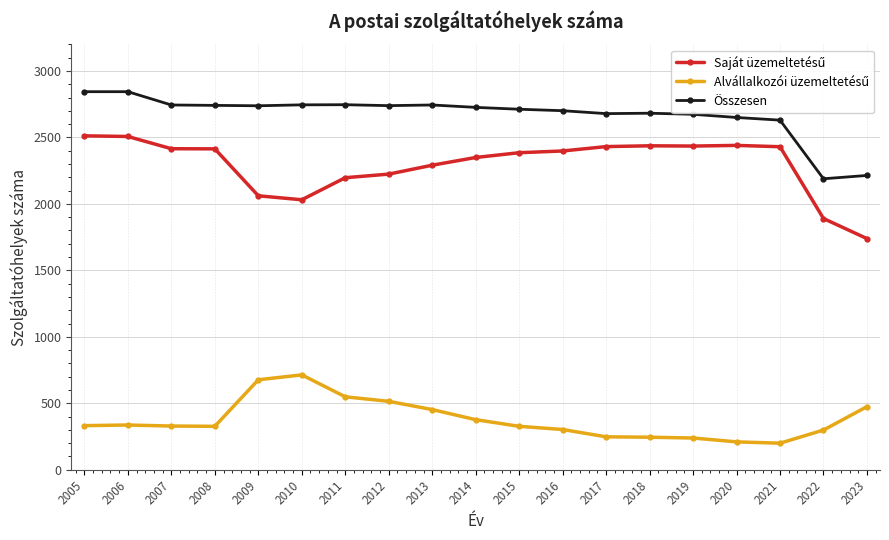

What is the average value of the Összesen series?

2671